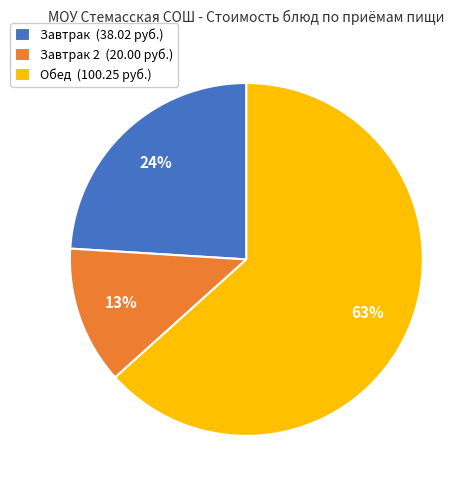

Is the sum of Обед (100.25 руб.) and Завтрак 2 (20.00 руб.) greater than half?

Yes